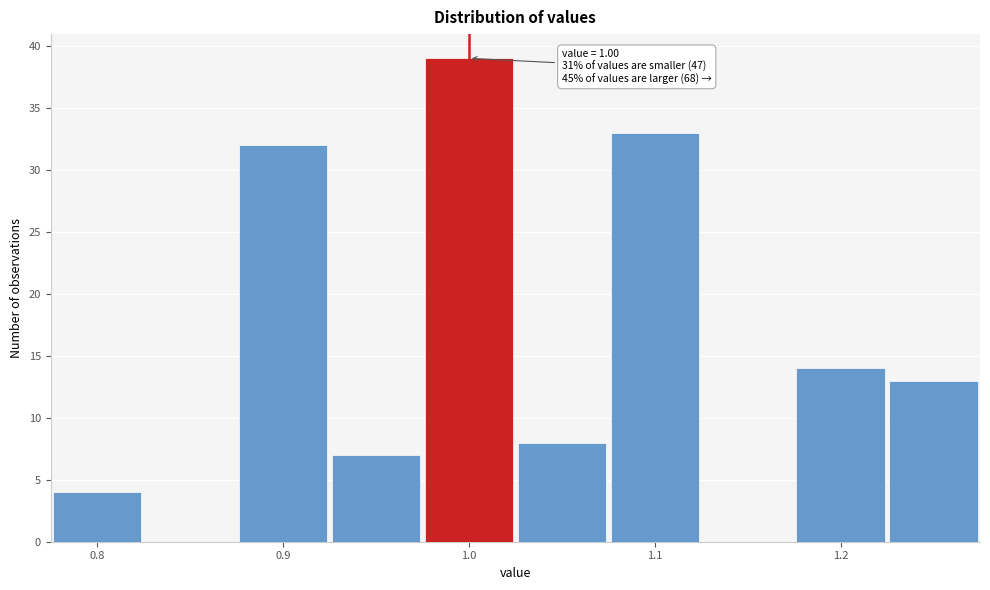

Over which range of the x-axis is the bar tallest?

0.975 to 1.025